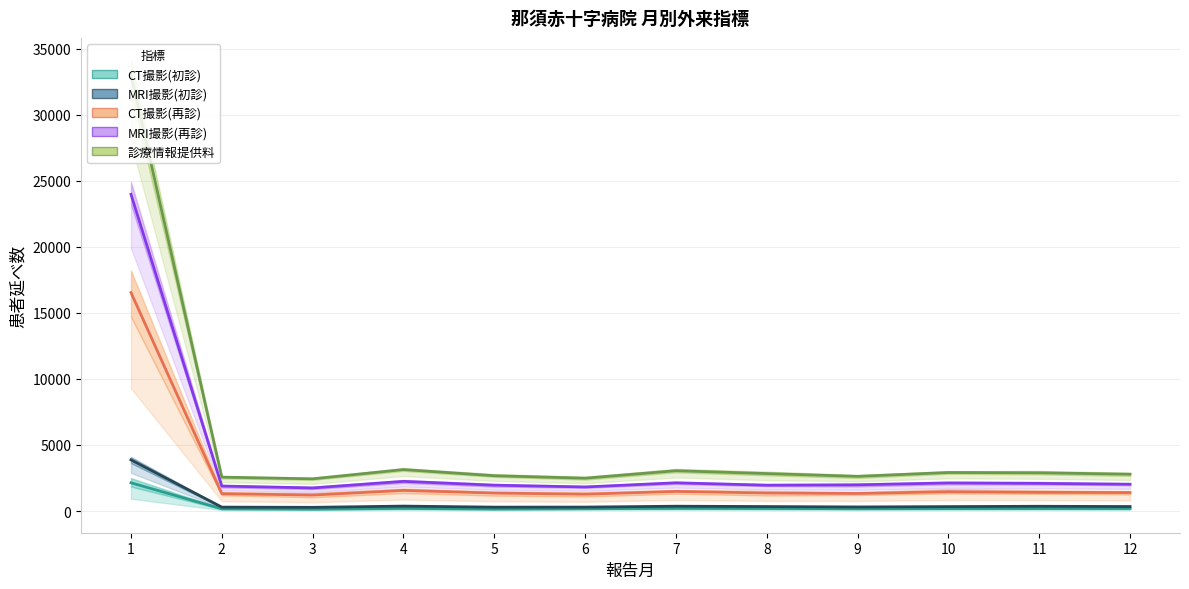

List the series in order of their peak value, highest first.

診療情報提供料, MRI撮影(再診), CT撮影(再診), MRI撮影(初診), CT撮影(初診)